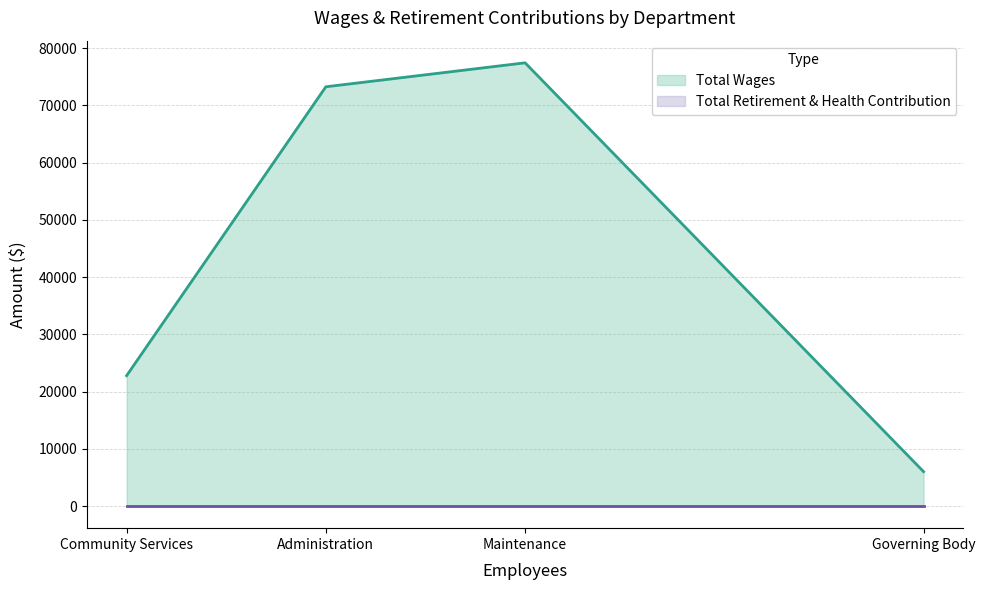

What is the minimum value for Total Wages?

6000